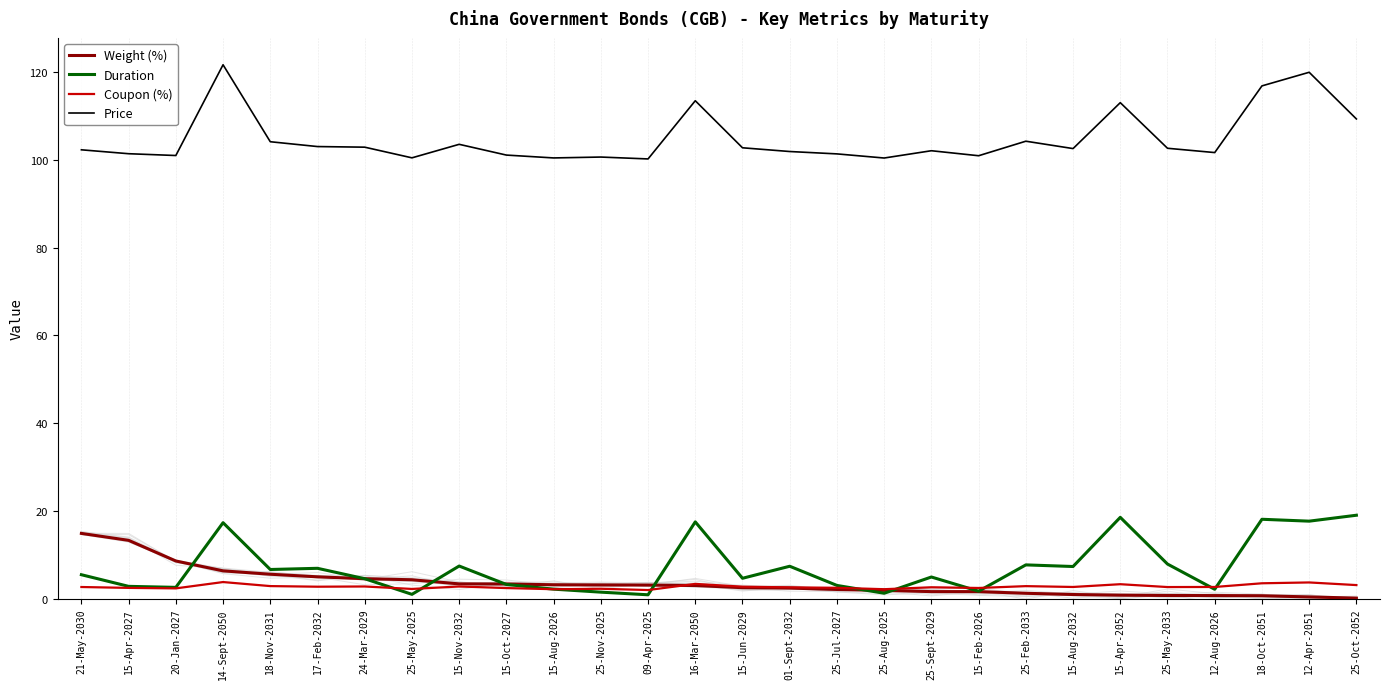

What is the difference between the maximum and minimum values in the Price series?

21.5